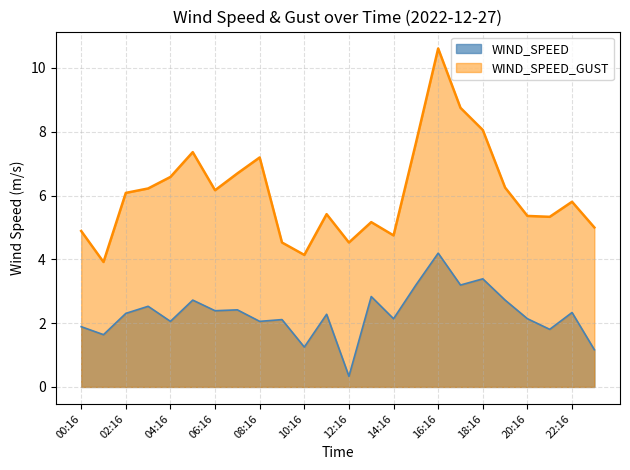

True or false: WIND_SPEED and WIND_SPEED_GUST cross at least once.

False